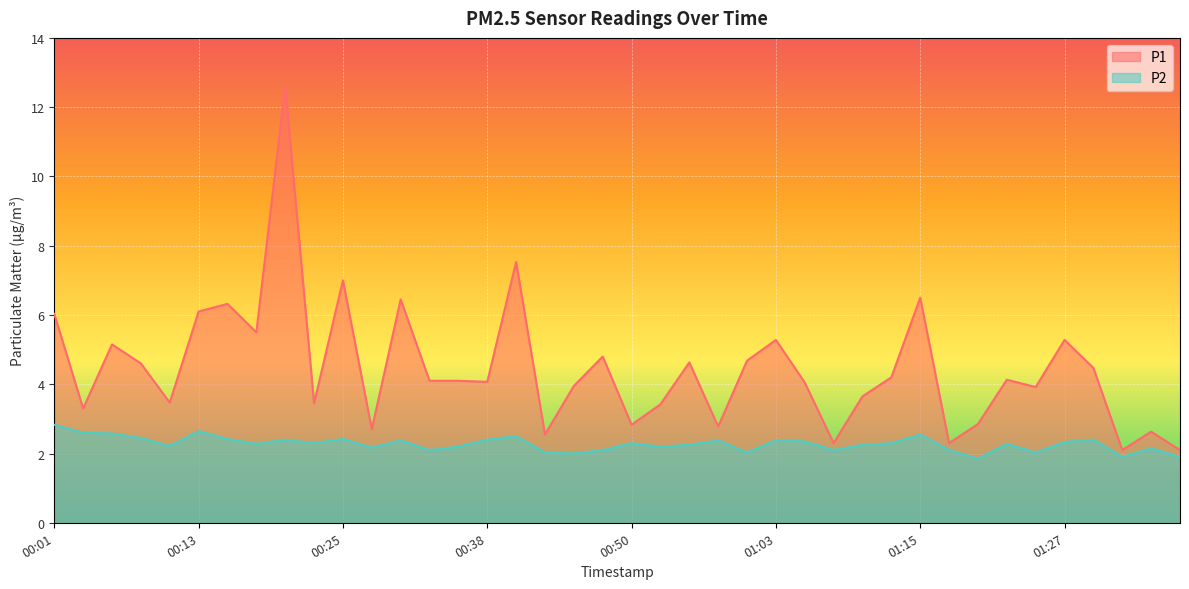

True or false: P1 has a value of 4.2 at 01:12.

True